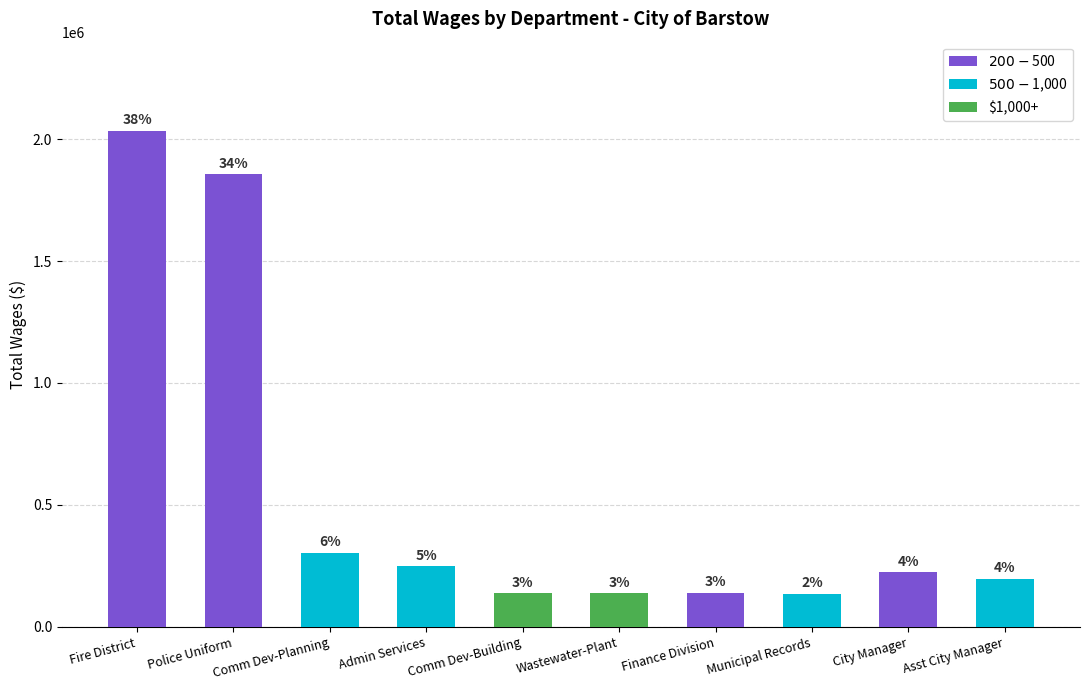

How many bars are there in total?

10